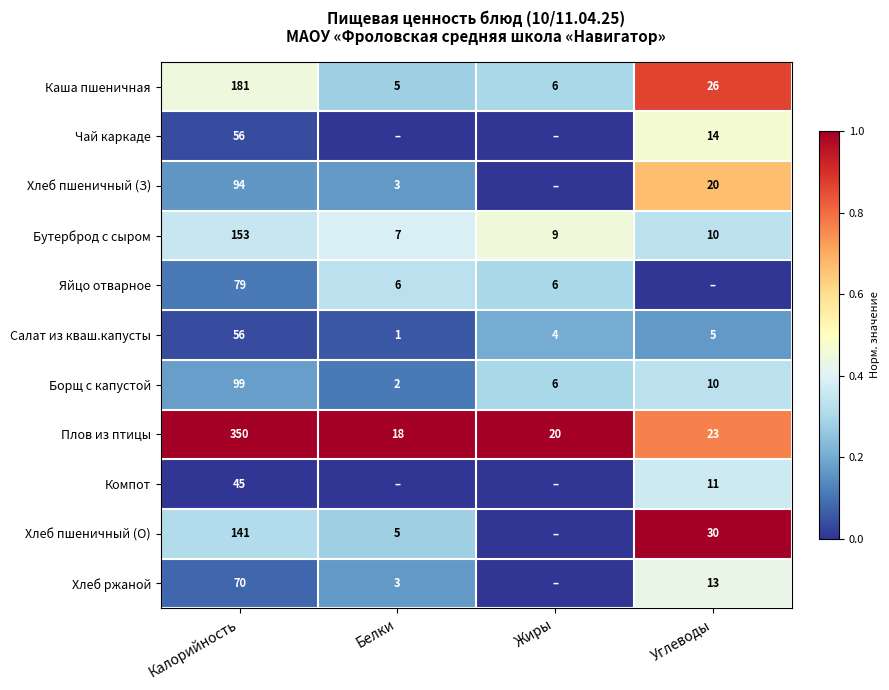

What is the total value across all series at Калорийность?

1324